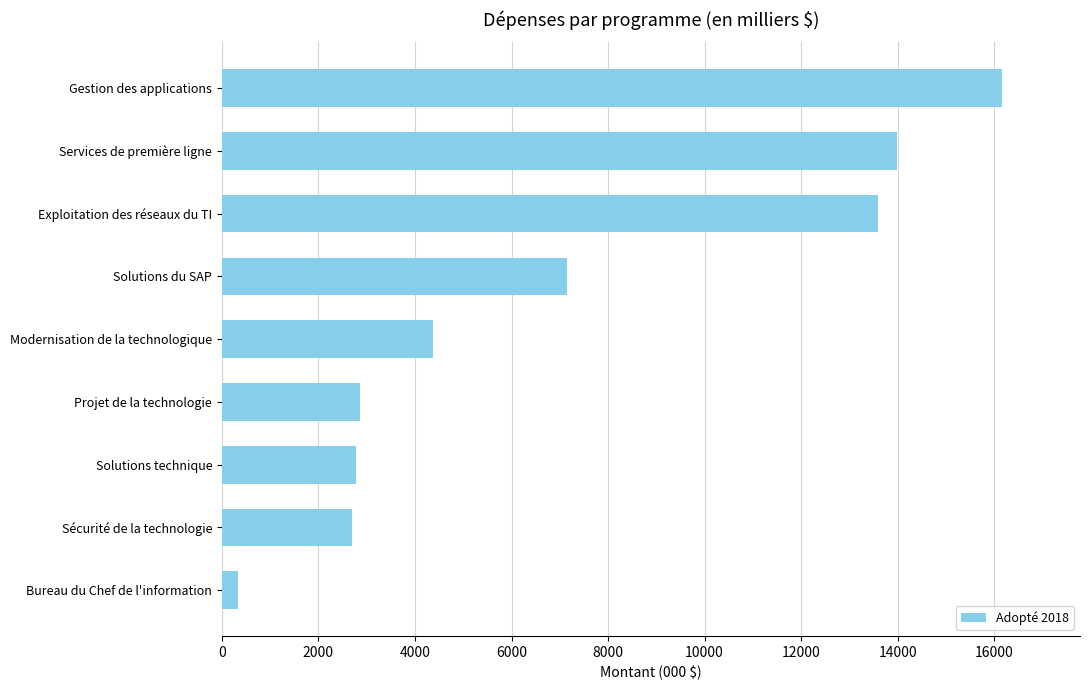

Which label corresponds to the smallest value in the chart?

Bureau du Chef de l'information